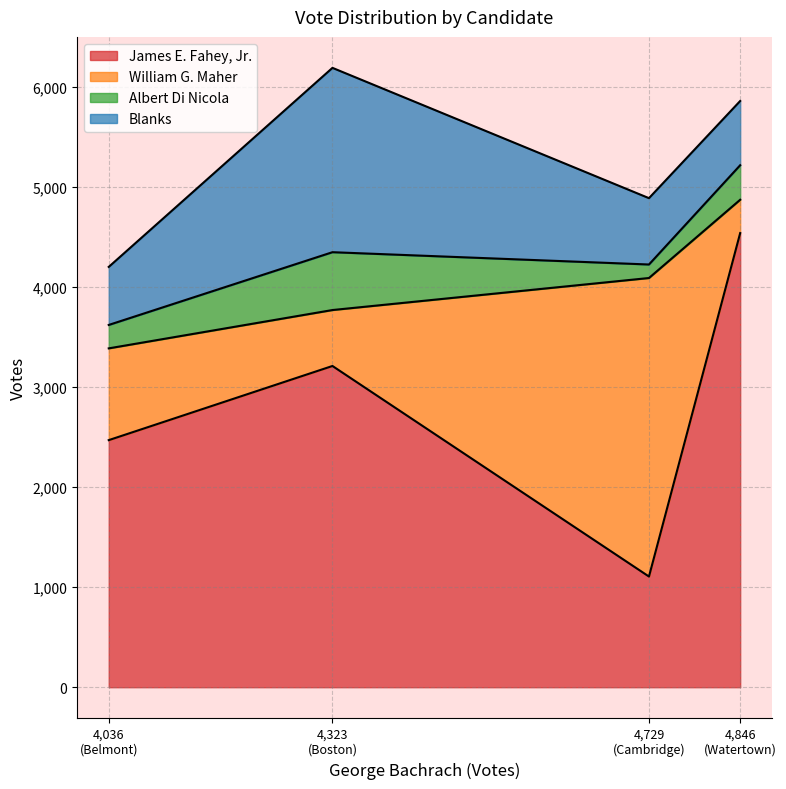

What is the label of the 2nd point from the left?

Boston